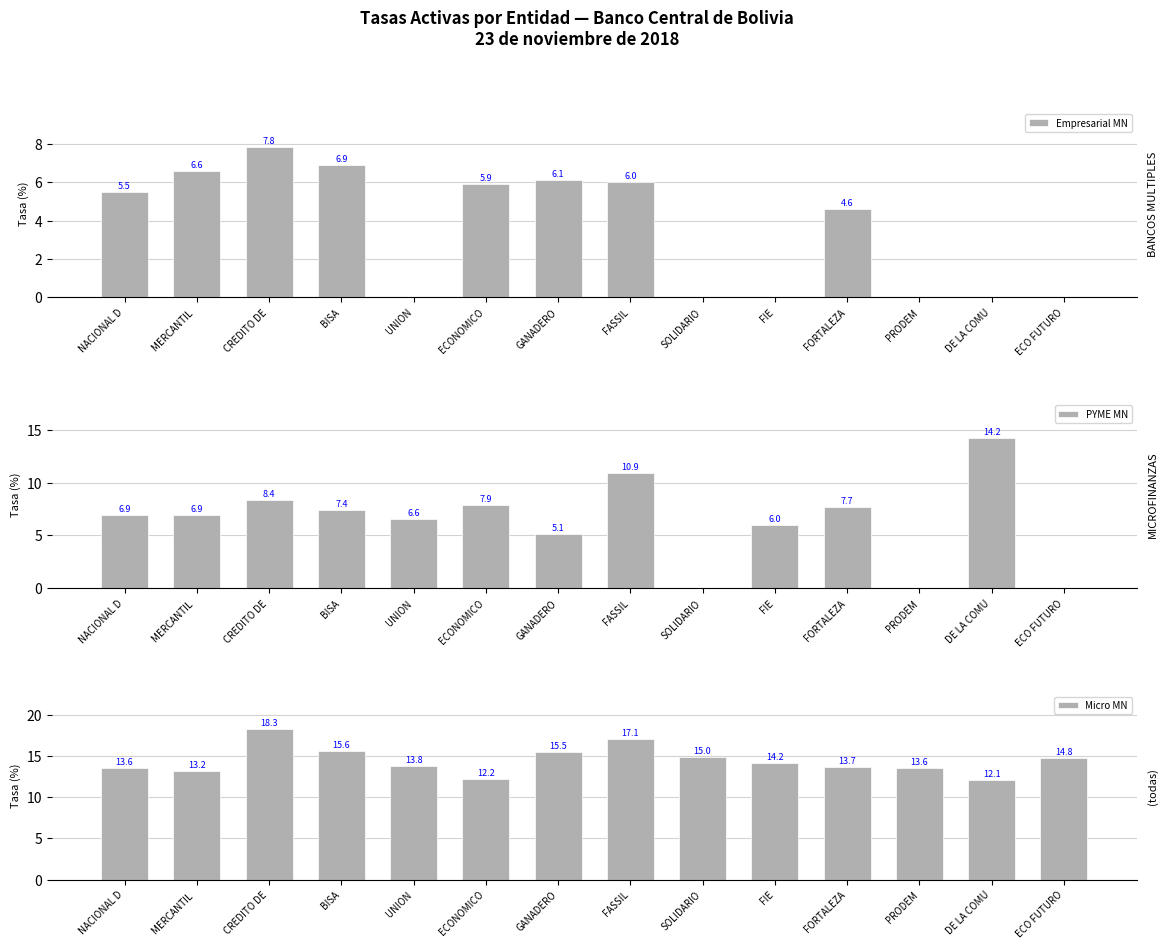

Does the chart contain any negative values?

No